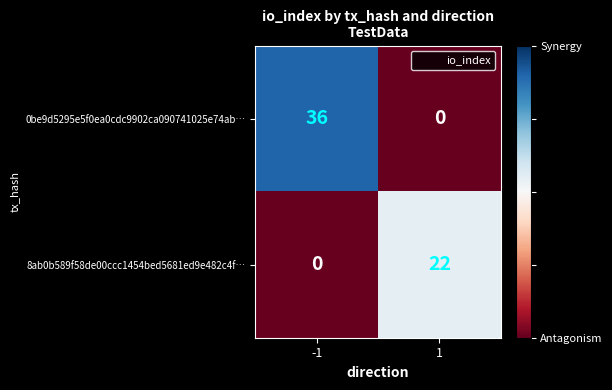

What is the total value across all series at -1?

36